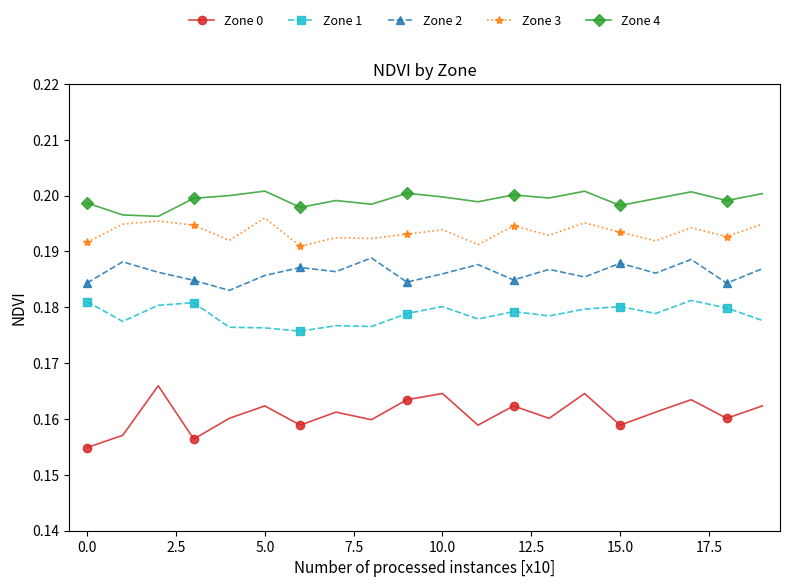

What is the sum of all Zone 0 values?

3.2